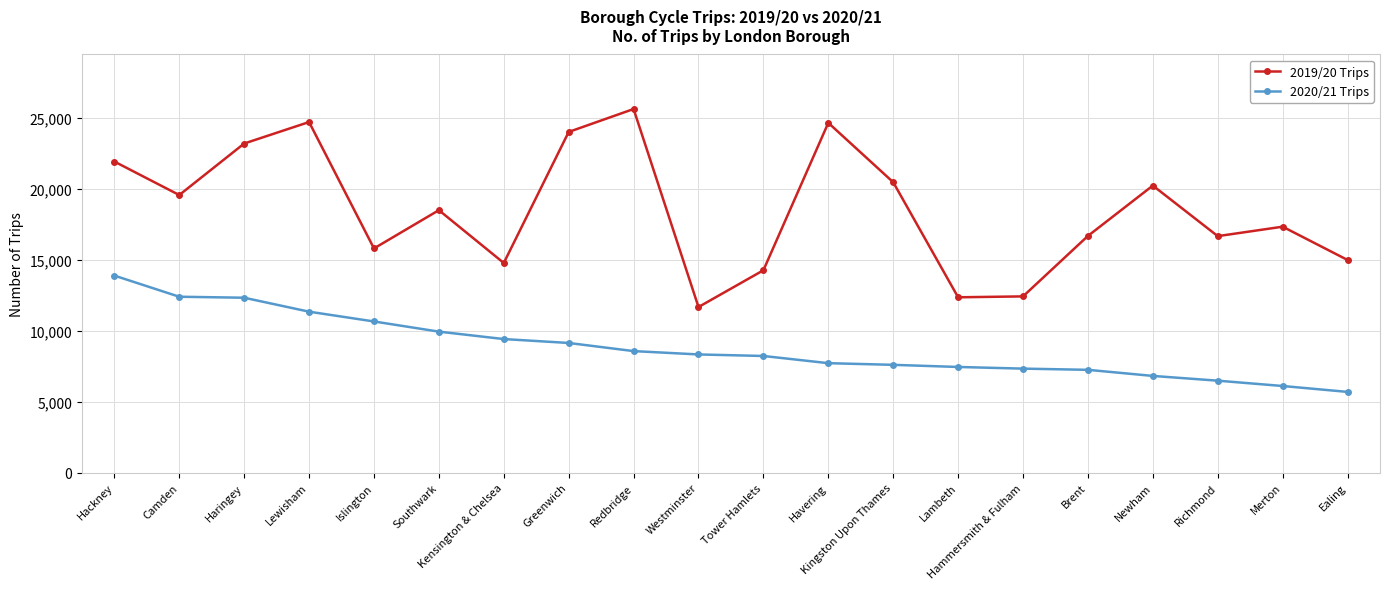

Where is the first local minimum for 2019/20 Trips?

Camden